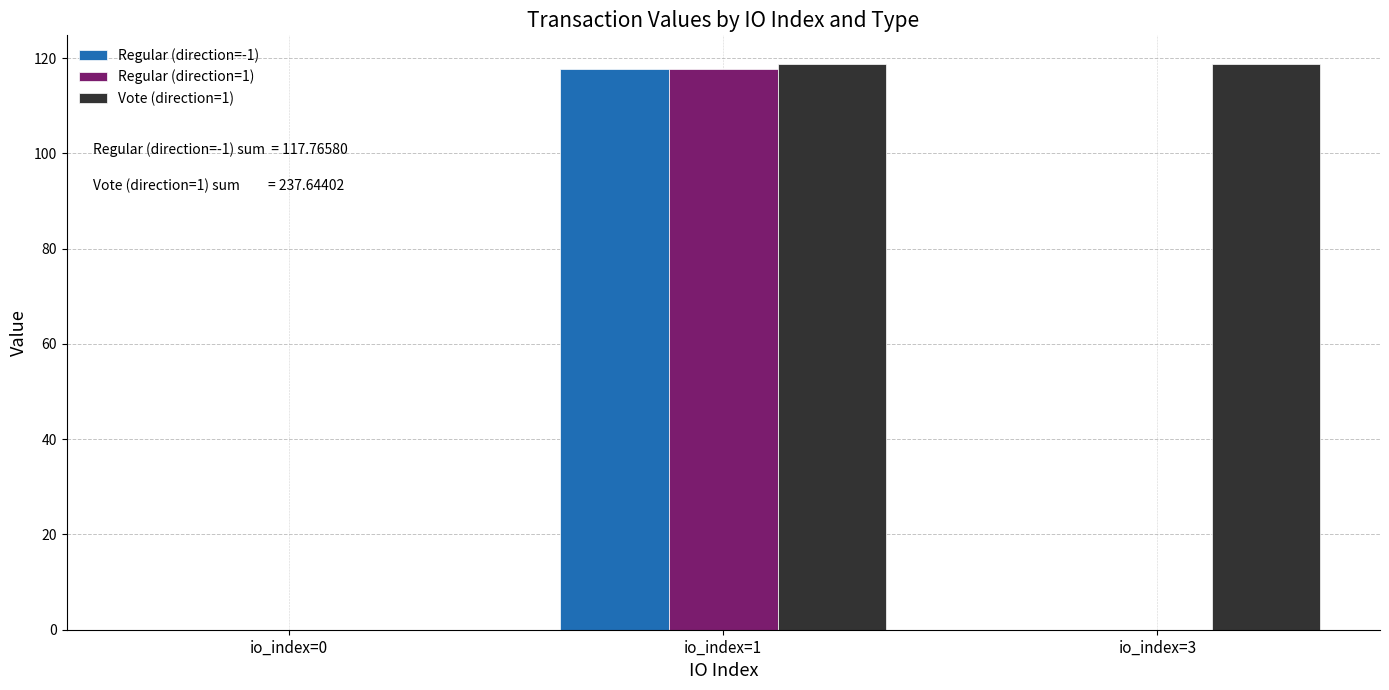

How many groups of bars are there?

3